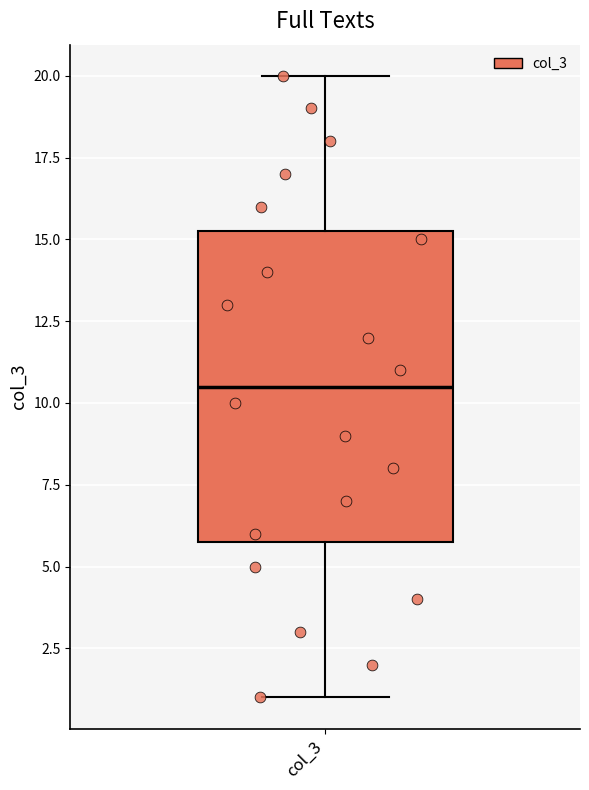

Transcribe this box plot: give where the median line is, the range the box spans, and where the two whiskers end, as read against the y-axis. The values are not printed on the chart, so give them approximately, as read against the axis.

median 10.5, box 6.0 to 15.5, whiskers 1.0 to 20.0